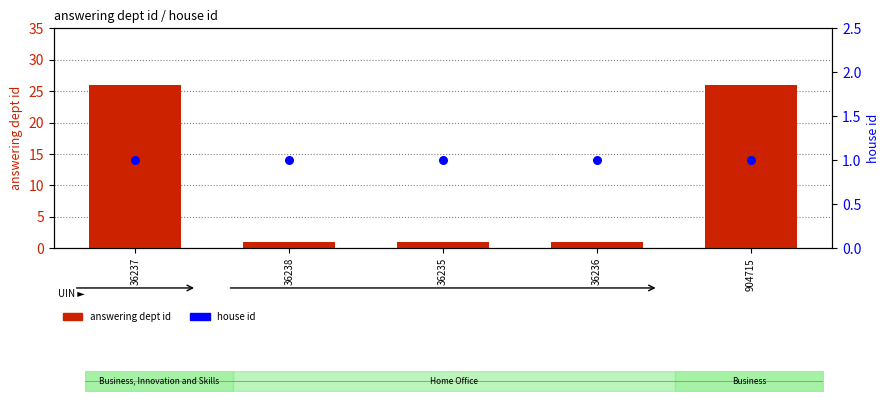

Which series has the largest total across all categories?

answering dept id